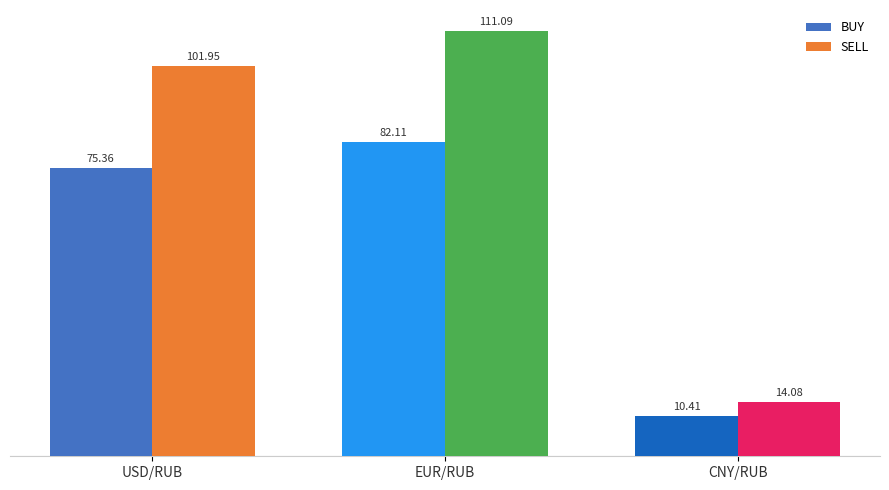

Reading left to right, list all the values displayed in this chart.

BUY: USD/RUB=75.4	EUR/RUB=82.1	CNY/RUB=10.4
SELL: USD/RUB=102.0	EUR/RUB=111.1	CNY/RUB=14.1